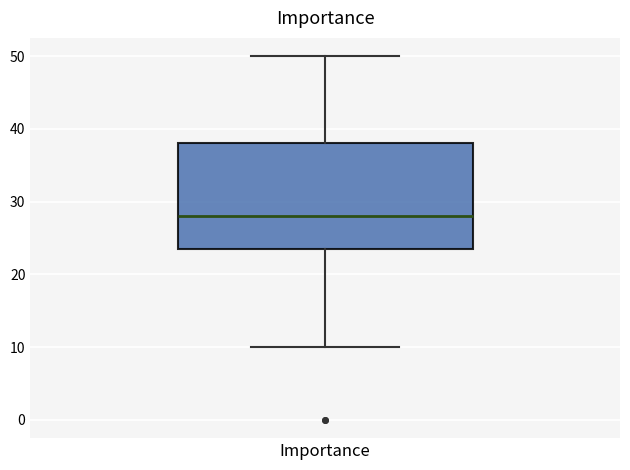

Transcribe this box plot: give where the median line is, the range the box spans, and where the two whiskers end, as read against the y-axis. The values are not printed on the chart, so give them approximately, as read against the axis.

median 28, box 24 to 38, whiskers 10 to 50